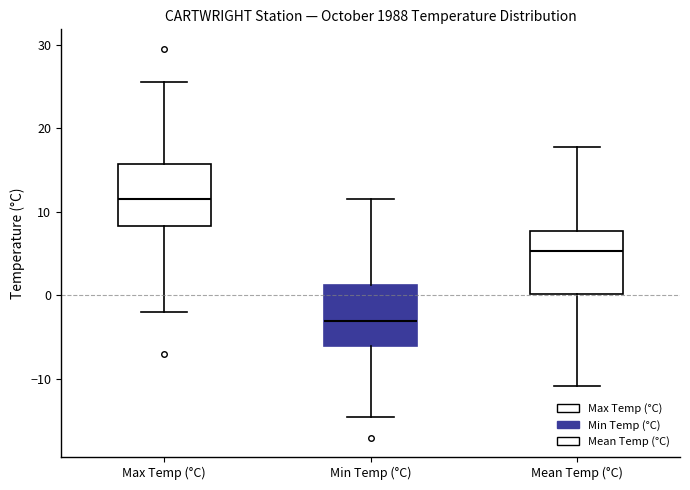

Reading left to right, transcribe this box plot: for each box, give where its median line is, the range the box spans, and where its two whiskers end, as read against the y-axis. The values are not printed on the chart, so give them approximately, as read against the axis.

Max Temp (°C): median 12, box 8 to 16, whiskers -2 to 26
Min Temp (°C): median -3, box -6 to 1, whiskers -14 to 12
Mean Temp (°C): median 5, box 0 to 8, whiskers -11 to 18